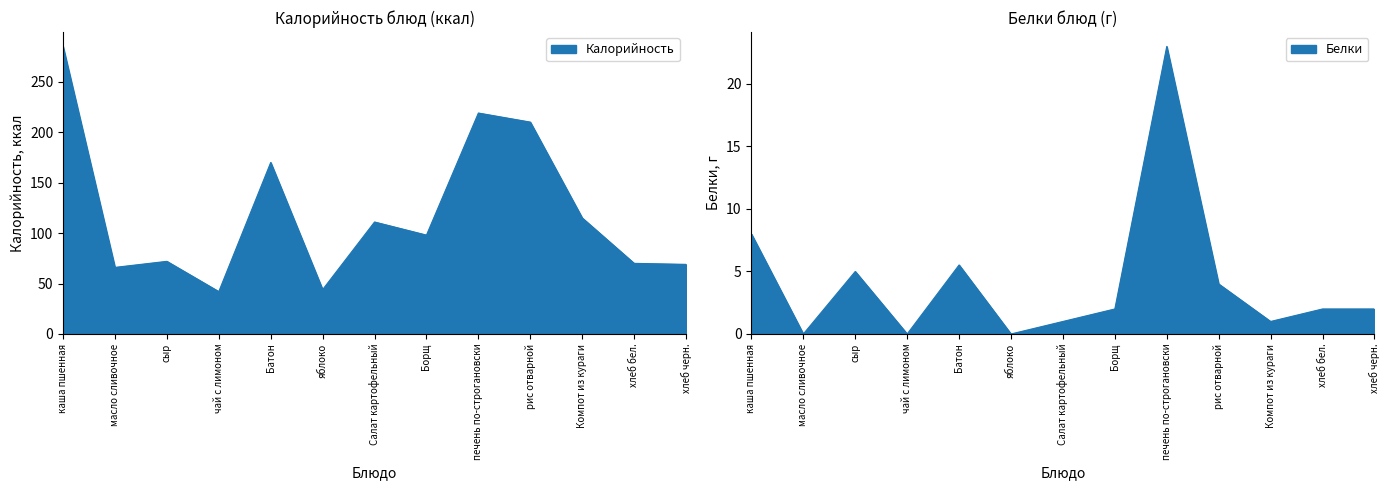

Reading right to left, extract all data points from this chart.

Калорийность: хлеб черн.=69.0	хлеб бел.=70.0	Компот из кураги=115.0	рис отварной=210.0	печень по-строгановски=219.0	Борщ=98.0	Салат картофельный=111.0	яблоко=44.0	Батон=170.0	чай с лимоном=42.0	сыр=72.0	масло сливочное=66.0	каша пшенная=285.0
Белки: хлеб черн.=2.0	хлеб бел.=2.0	Компот из кураги=1.0	рис отварной=4.0	печень по-строгановски=23.0	Борщ=2.0	Салат картофельный=1.0	яблоко=0.0	Батон=5.5	чай с лимоном=0.0	сыр=5.0	масло сливочное=0.0	каша пшенная=8.0